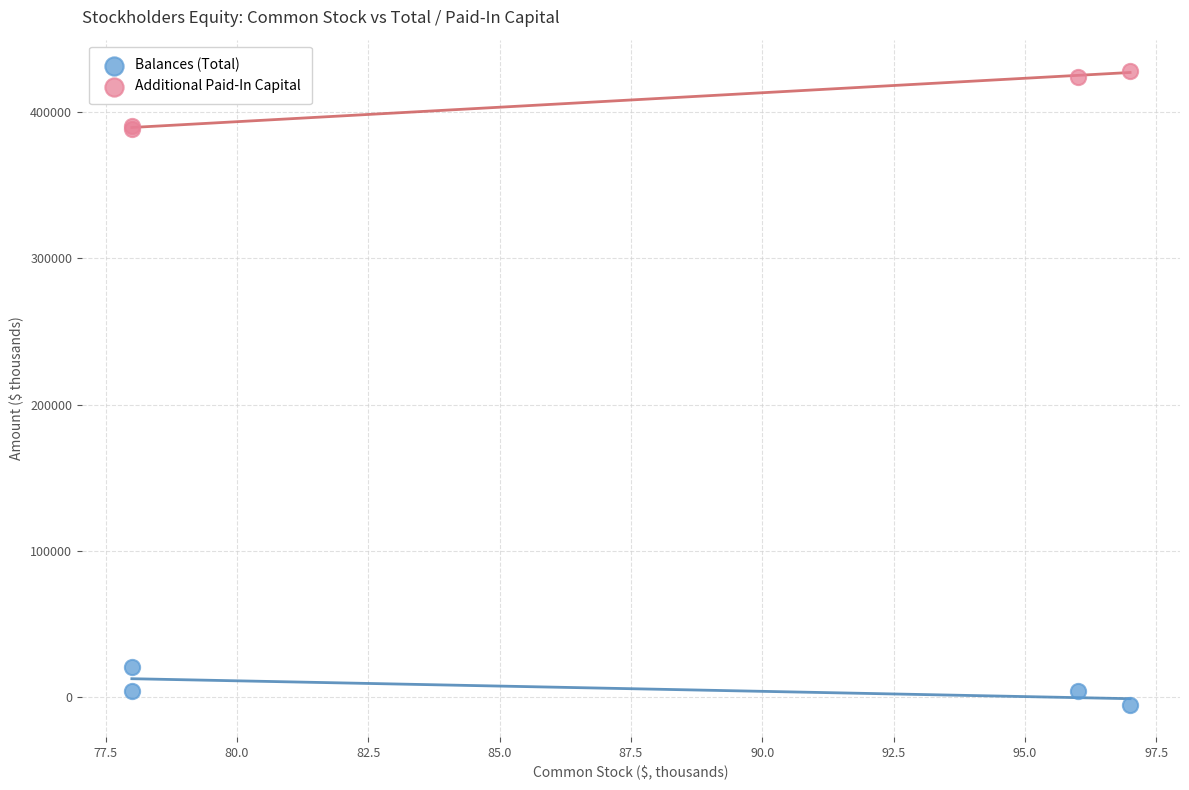

What are all the series names shown in the legend?

Balances (Total), Additional Paid-In Capital